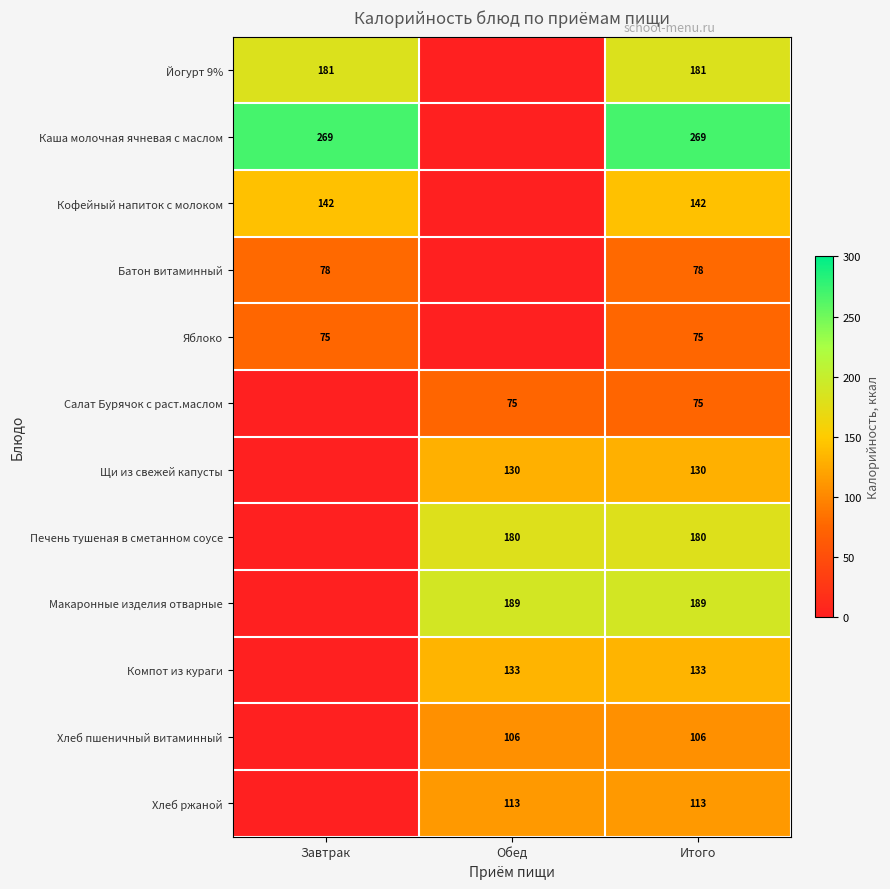

Is it true that Кофейный напиток с молоком equals 142 at Итого?

True